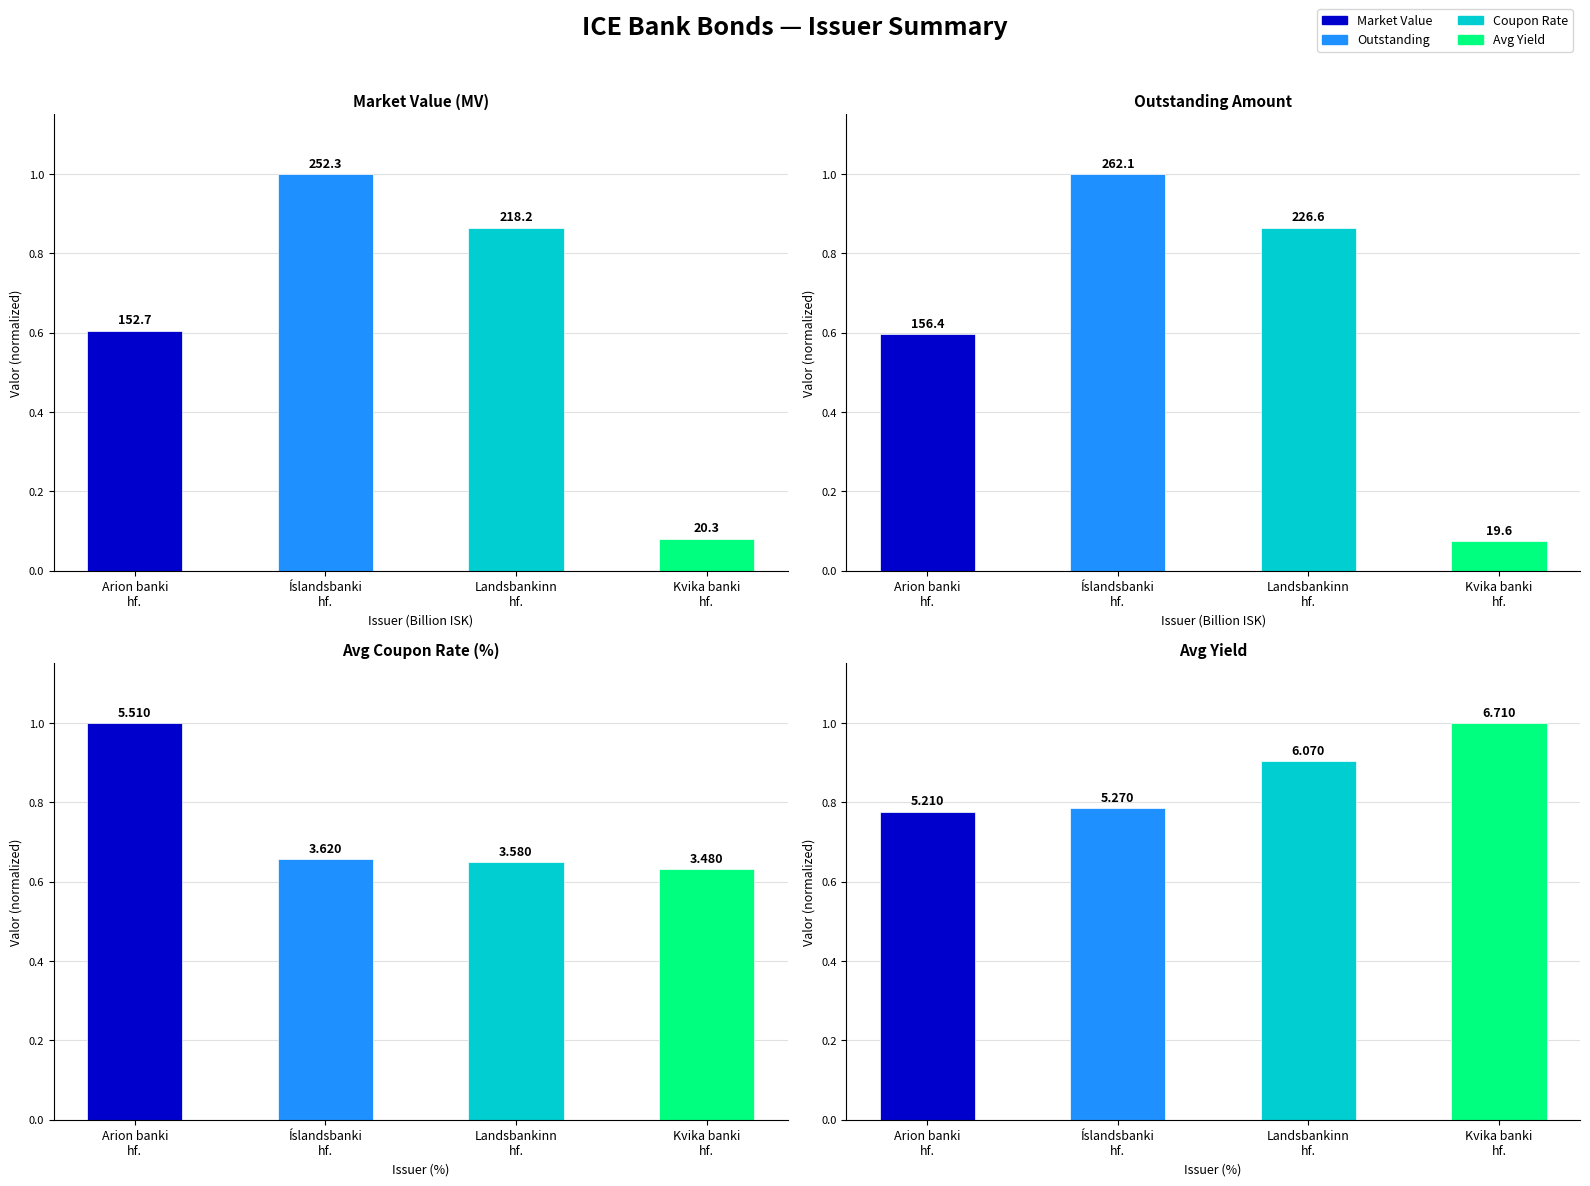

What is the label of the 1st bar from the left?

Arion banki
hf.